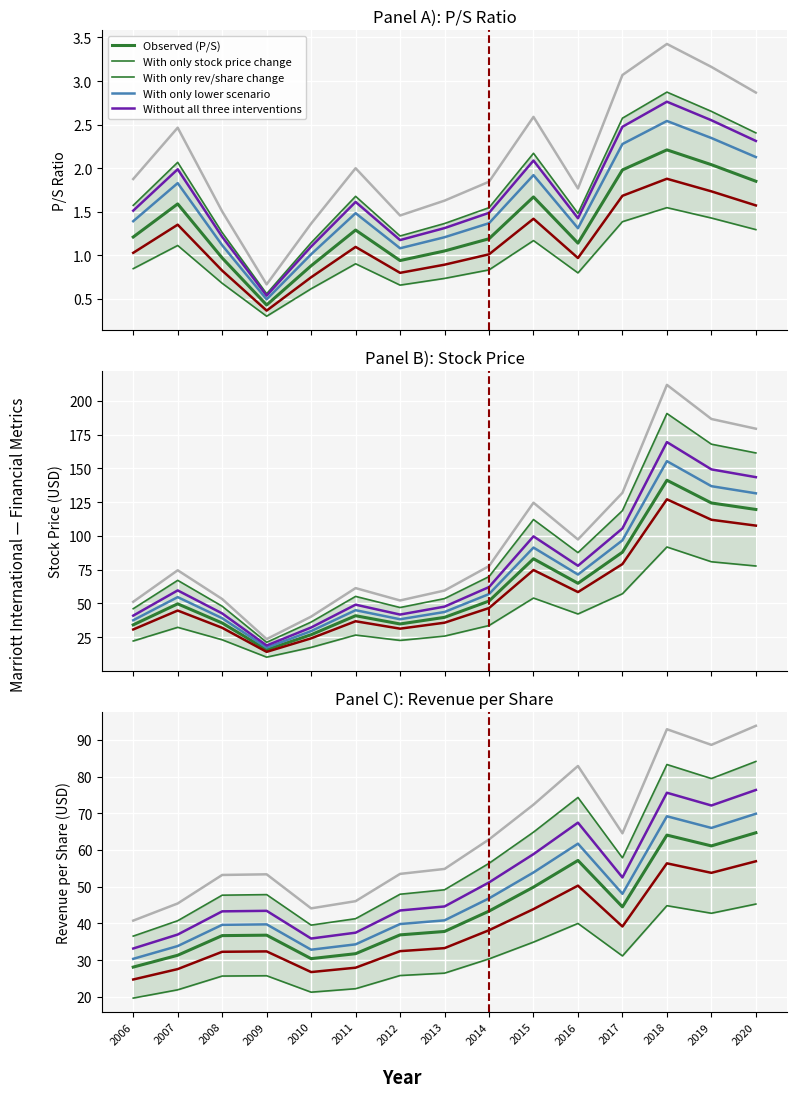

Is the value of Stock Price at 2020 greater than the value of P/S at 2017?

Yes